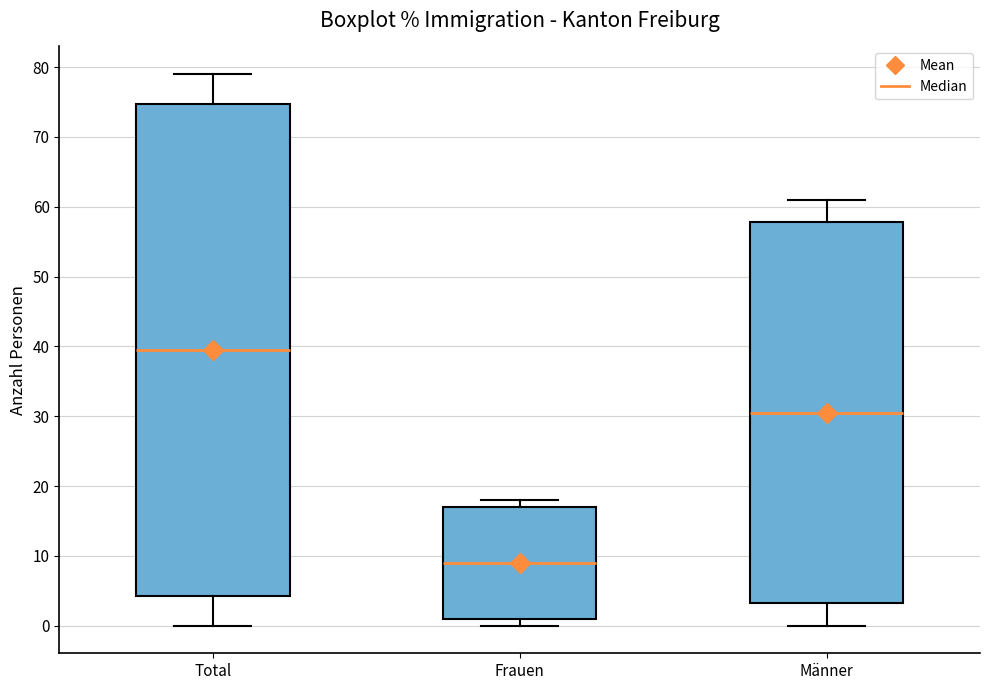

Reading left to right, read every box against the y-axis: the position of its median line, the range the box covers, and the ends of its whiskers. The values are not printed on the chart, so give them approximately, as read against the axis.

Total: median 40, box 4 to 75, whiskers 0 to 79
Frauen: median 9, box 1 to 17, whiskers 0 to 18
Männer: median 31, box 3 to 58, whiskers 0 to 61